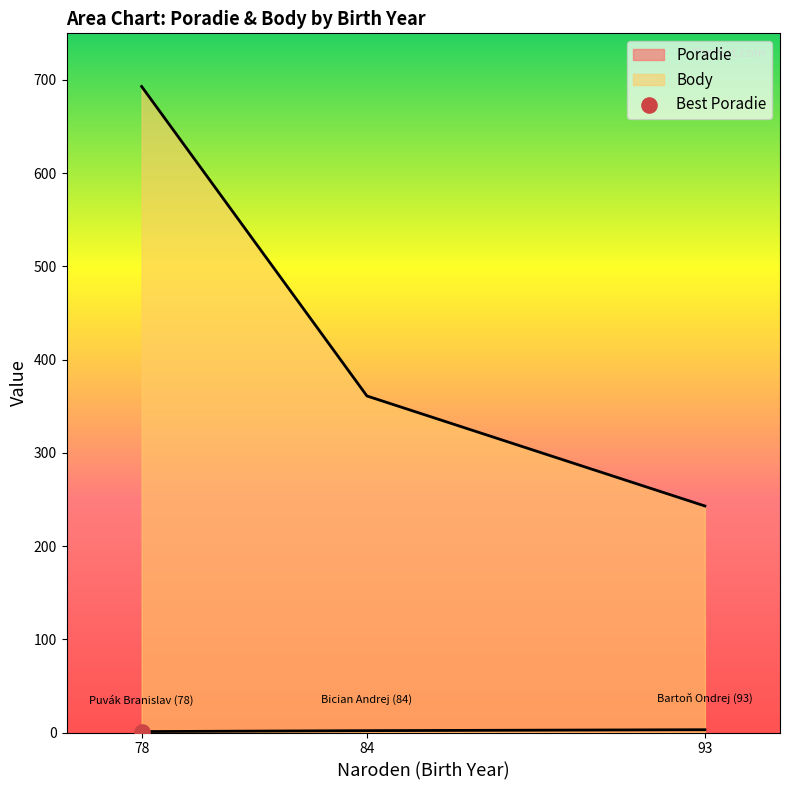

Which series has the widest spread of Y values?

Body